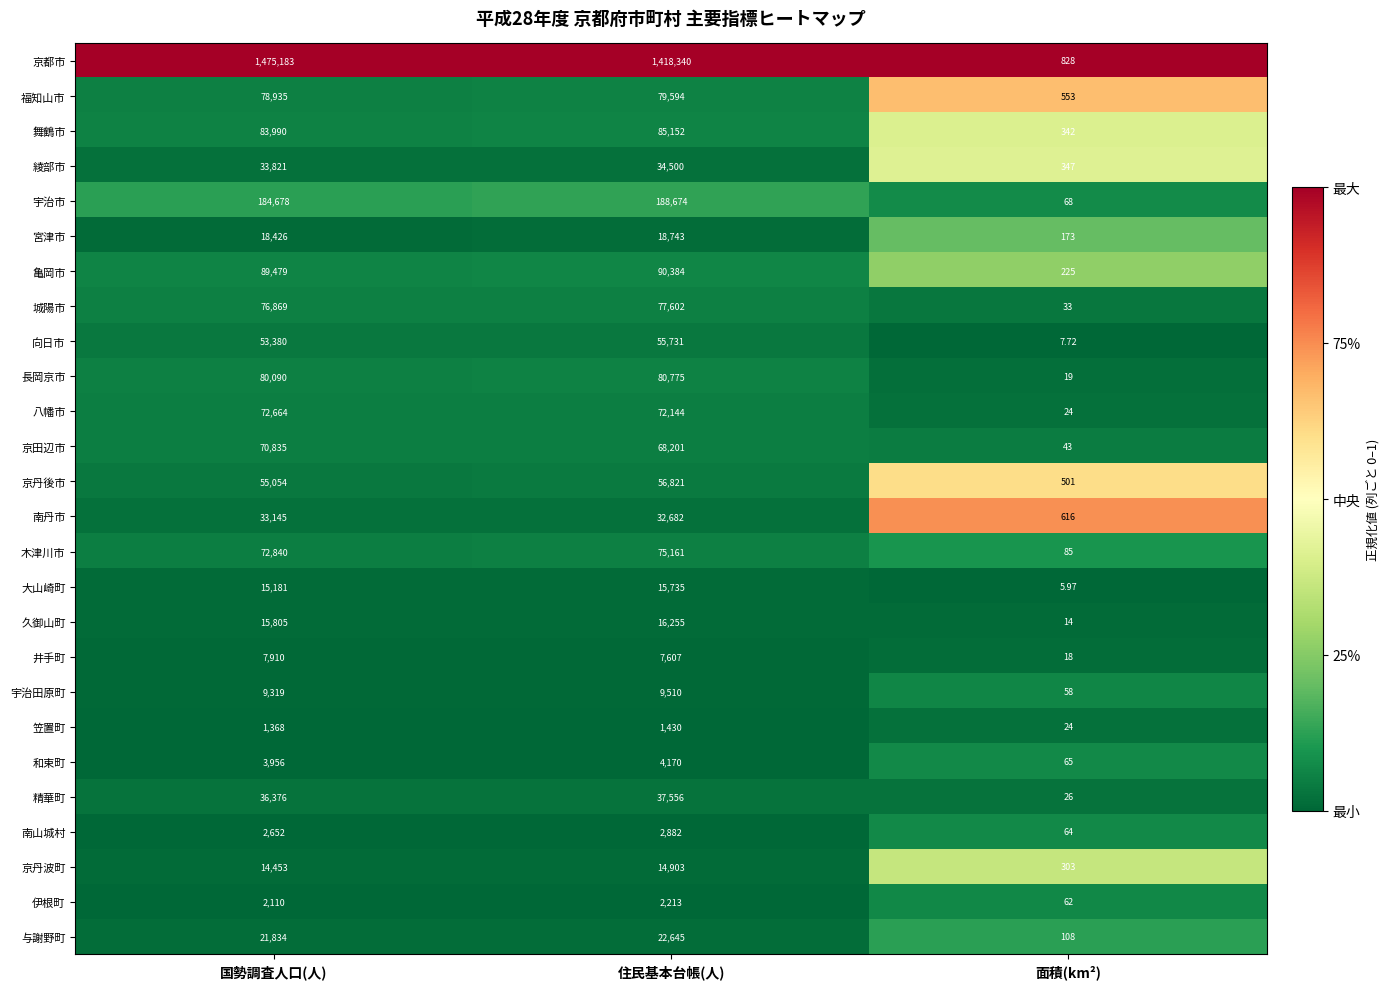

How many distinct data groups are displayed?

26